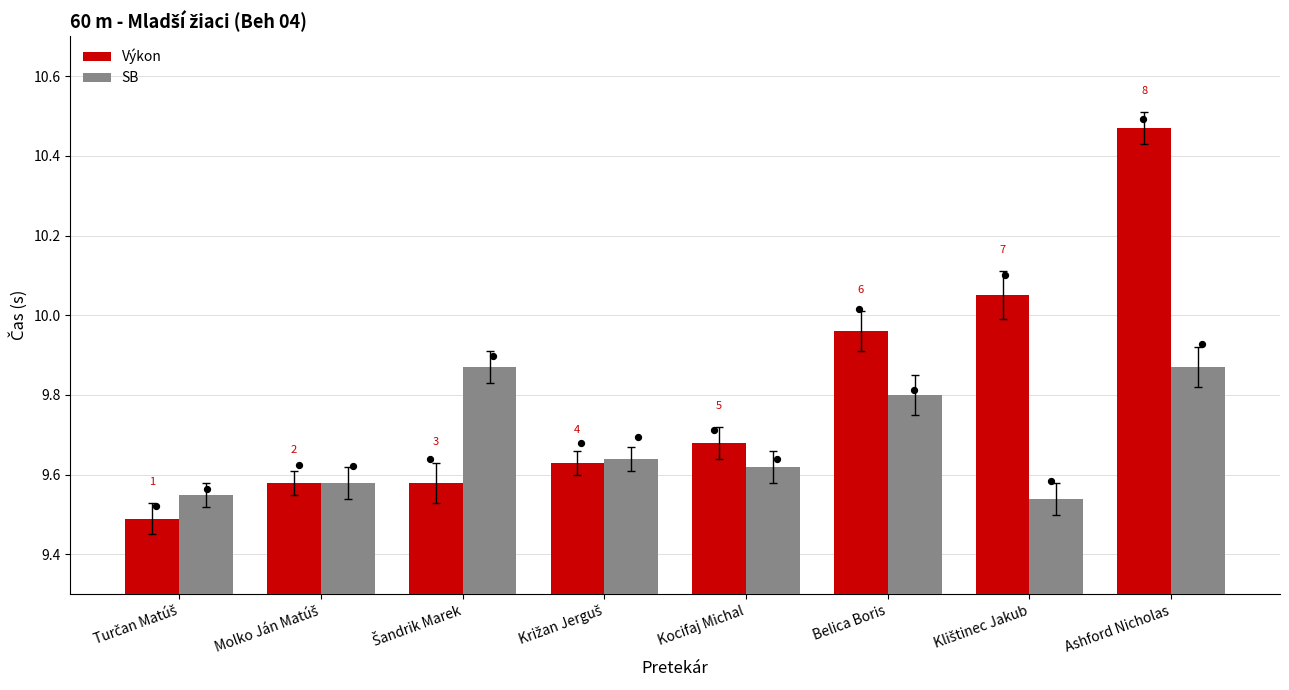

What are all the series names shown in the legend?

Výkon, SB